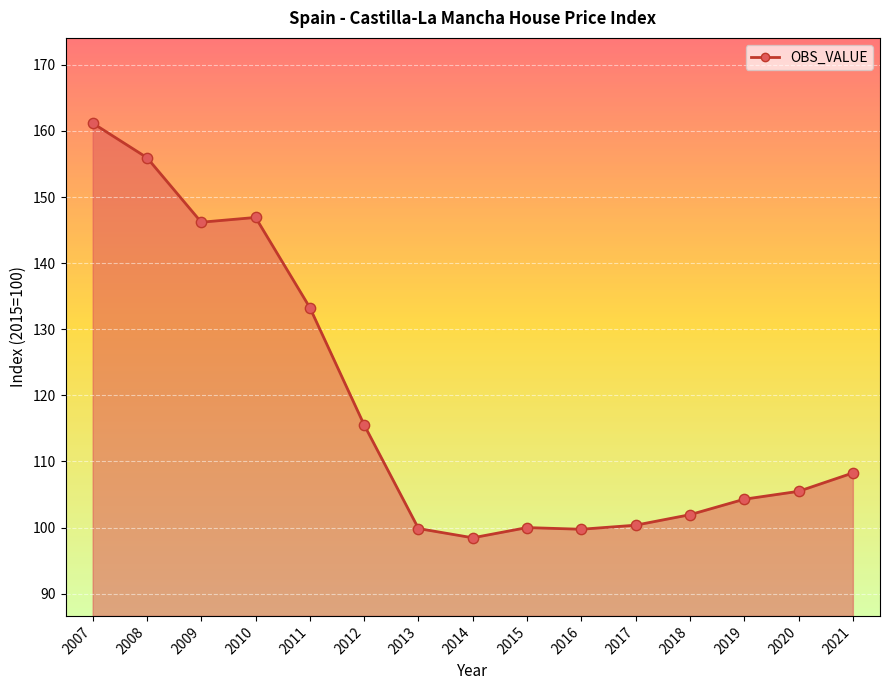

What is the change in value from 2009 to 2016?

-46.4